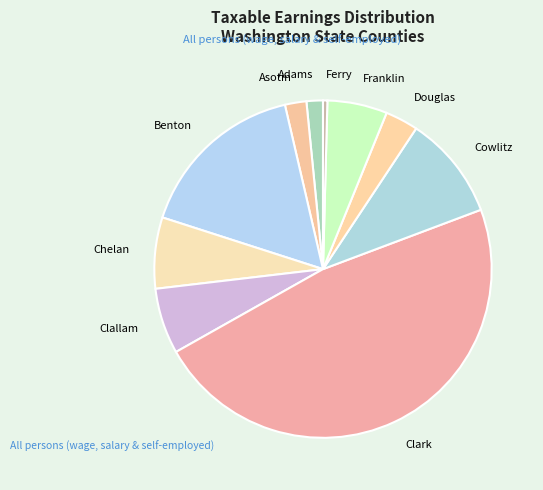

Is Cowlitz the majority of the pie?

No